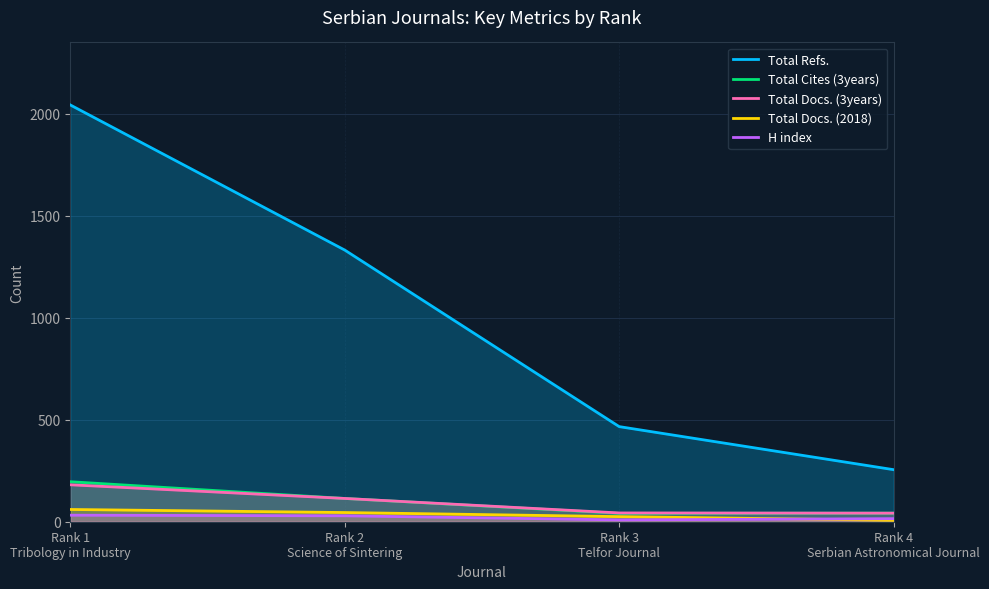

Which label corresponds to the largest value in the chart?

Rank 1
Tribology in Industry